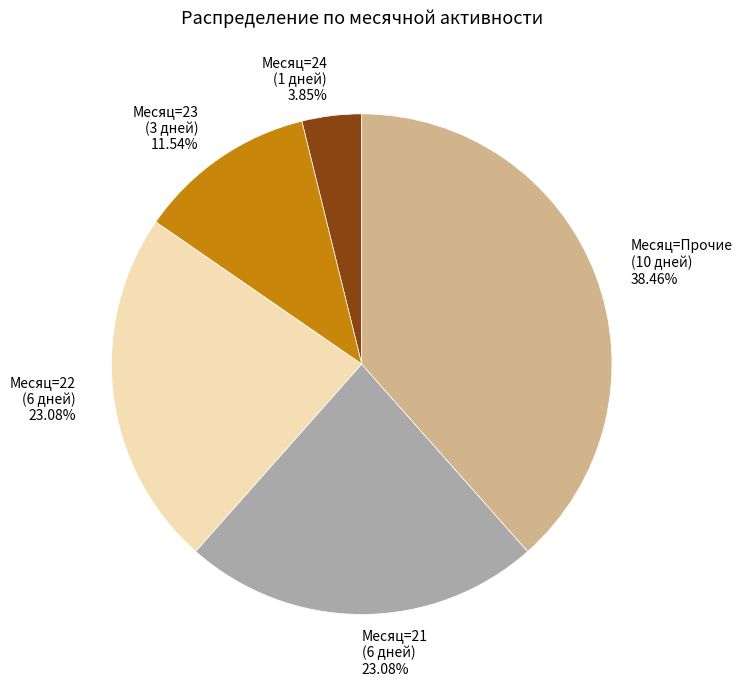

What is the largest slice in the pie chart?

Месяц=Прочие (10 дней) 38.46%